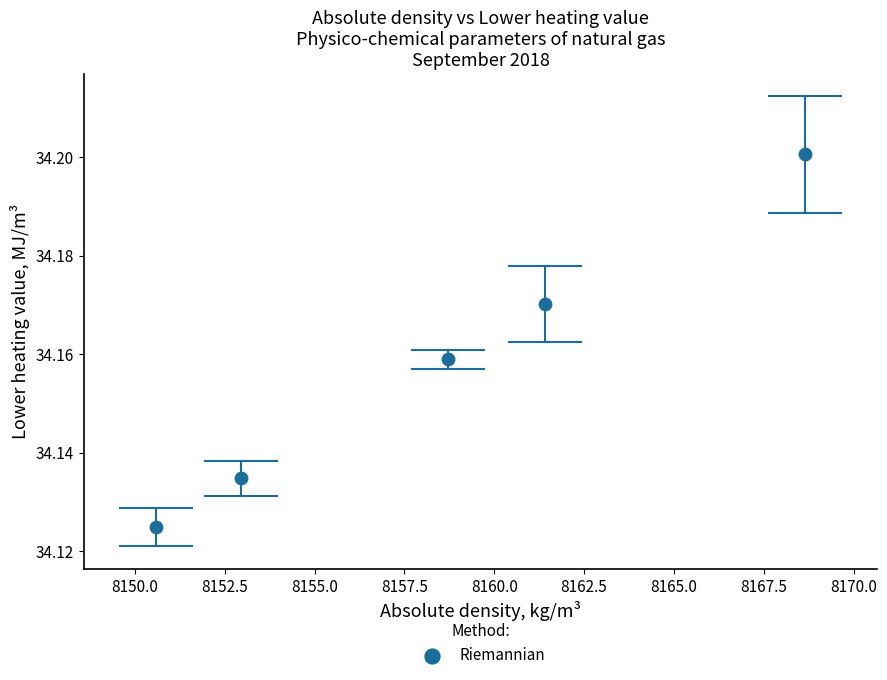

What is the range of X values (max minus min)?

18.1